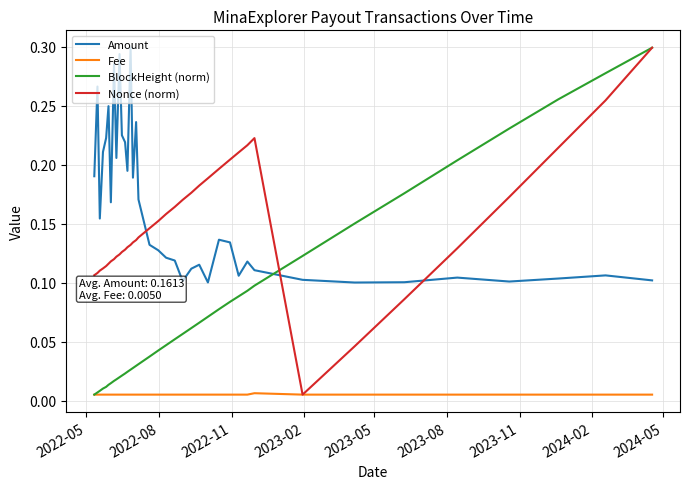

True or false: Fee and Amount cross at least once.

False